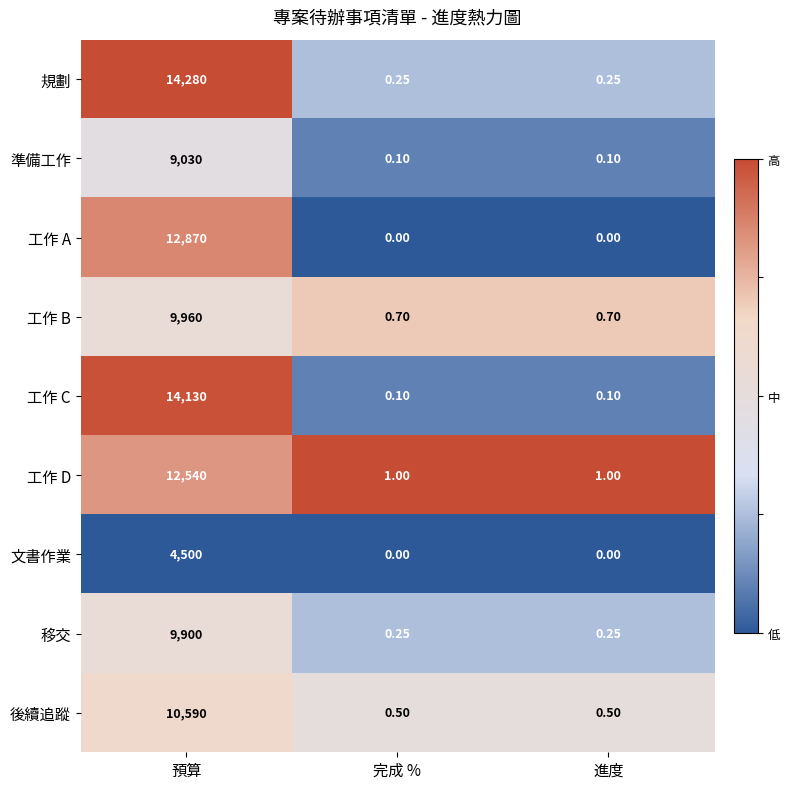

List the series in order of their peak value, highest first.

規劃, 工作 C, 工作 A, 工作 D, 後續追蹤, 工作 B, 移交, 準備工作, 文書作業